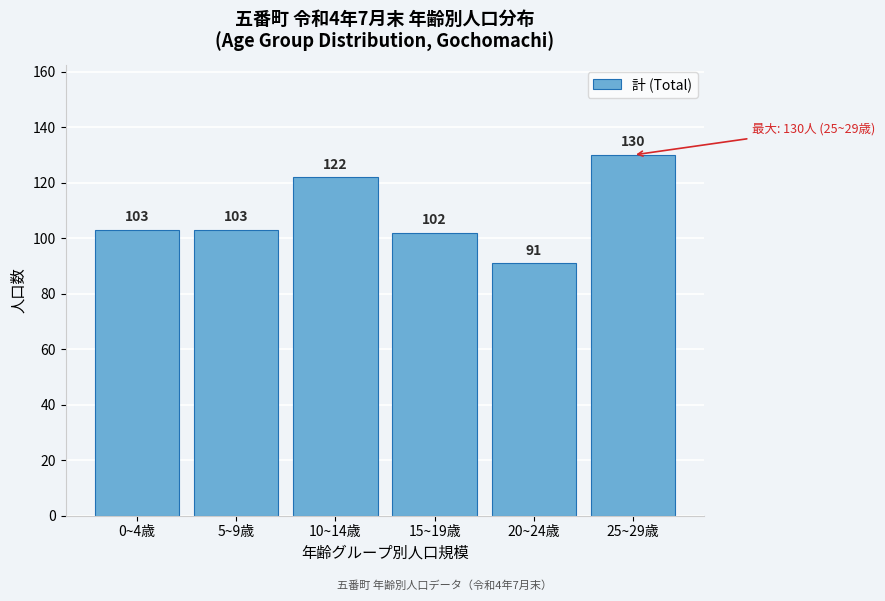

Reading left to right, what are all the values shown in this chart?

103	103	122	102	91	130